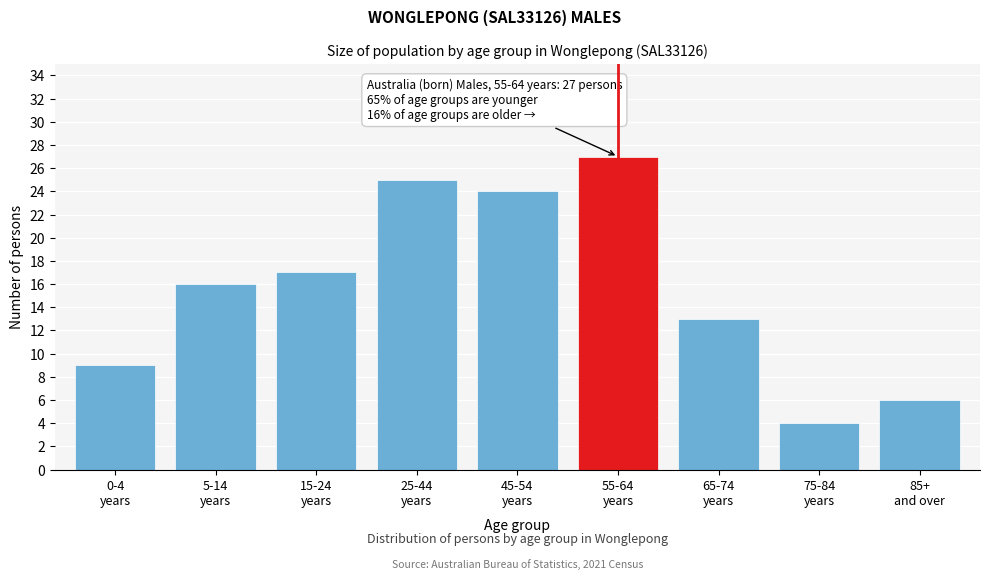

Reading left to right, transcribe all the data shown in this chart.

9	16	17	25	24	27	13	4	6